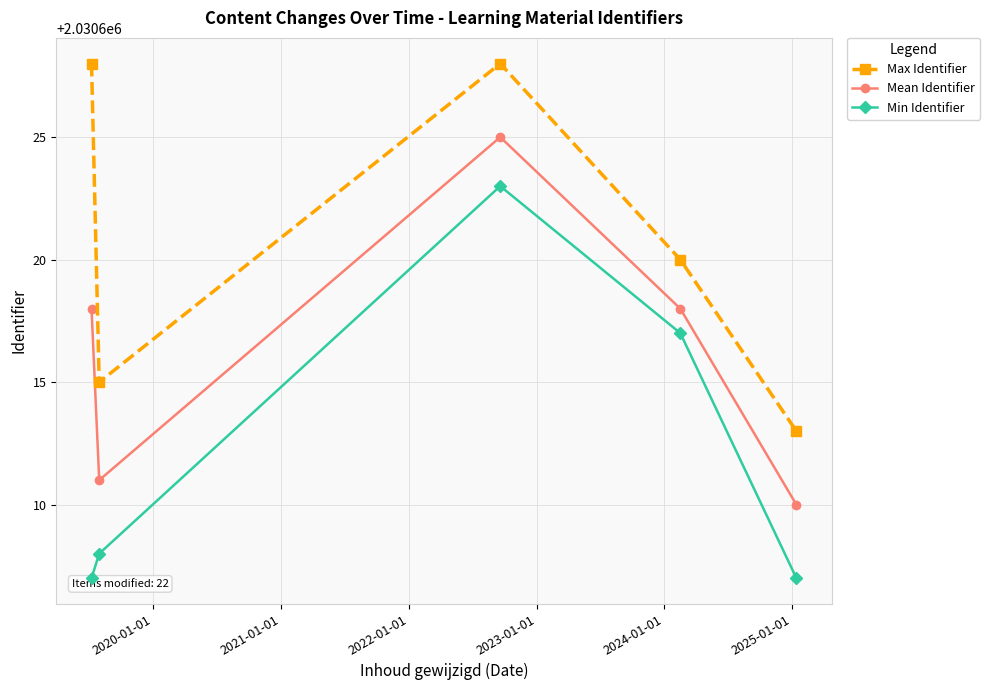

True or false: Min Identifier and Max Identifier cross at least once.

False